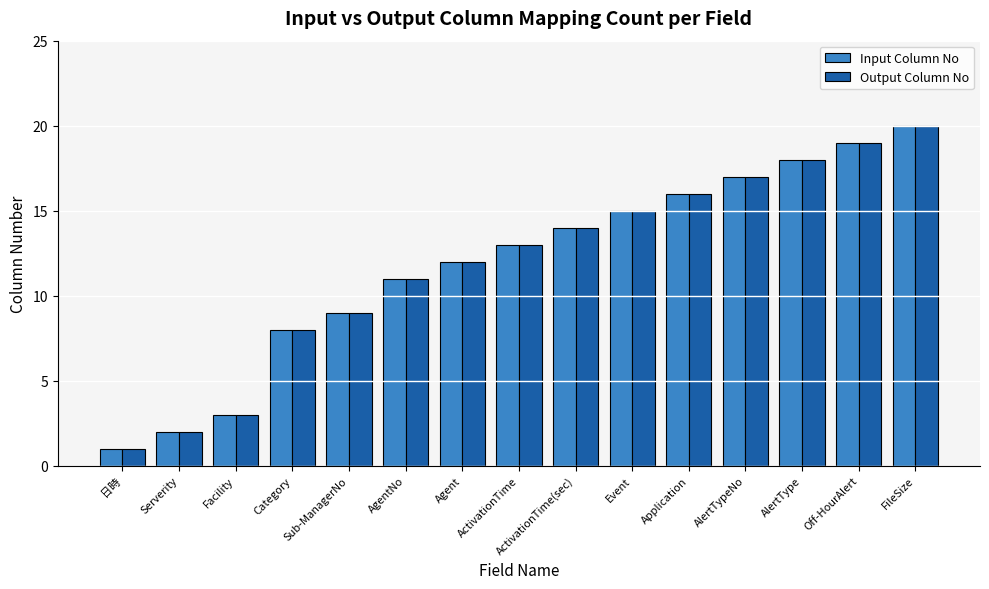

Which category has the highest value in the Input Column No series?

FileSize